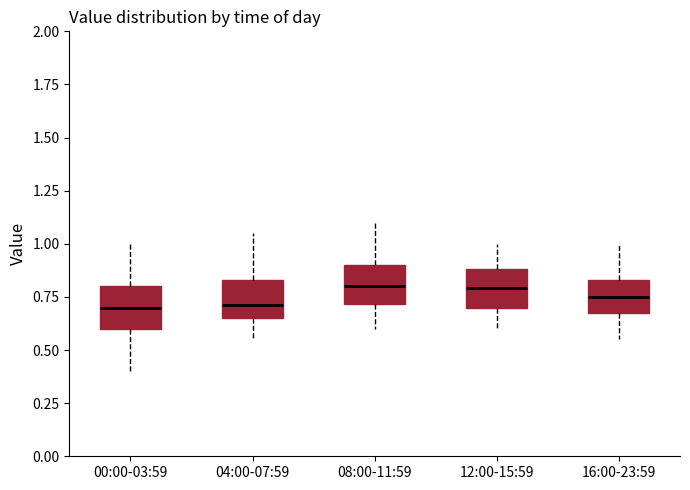

Reading left to right, read every box against the y-axis: the position of its median line, the range the box covers, and the ends of its whiskers. The values are not printed on the chart, so give them approximately, as read against the axis.

00:00-03:59: median 0.70, box 0.60 to 0.80, whiskers 0.40 to 1.00
04:00-07:59: median 0.70, box 0.65 to 0.85, whiskers 0.55 to 1.05
08:00-11:59: median 0.80, box 0.70 to 0.90, whiskers 0.60 to 1.10
12:00-15:59: median 0.80, box 0.70 to 0.90, whiskers 0.60 to 1.00
16:00-23:59: median 0.75, box 0.65 to 0.85, whiskers 0.55 to 1.00